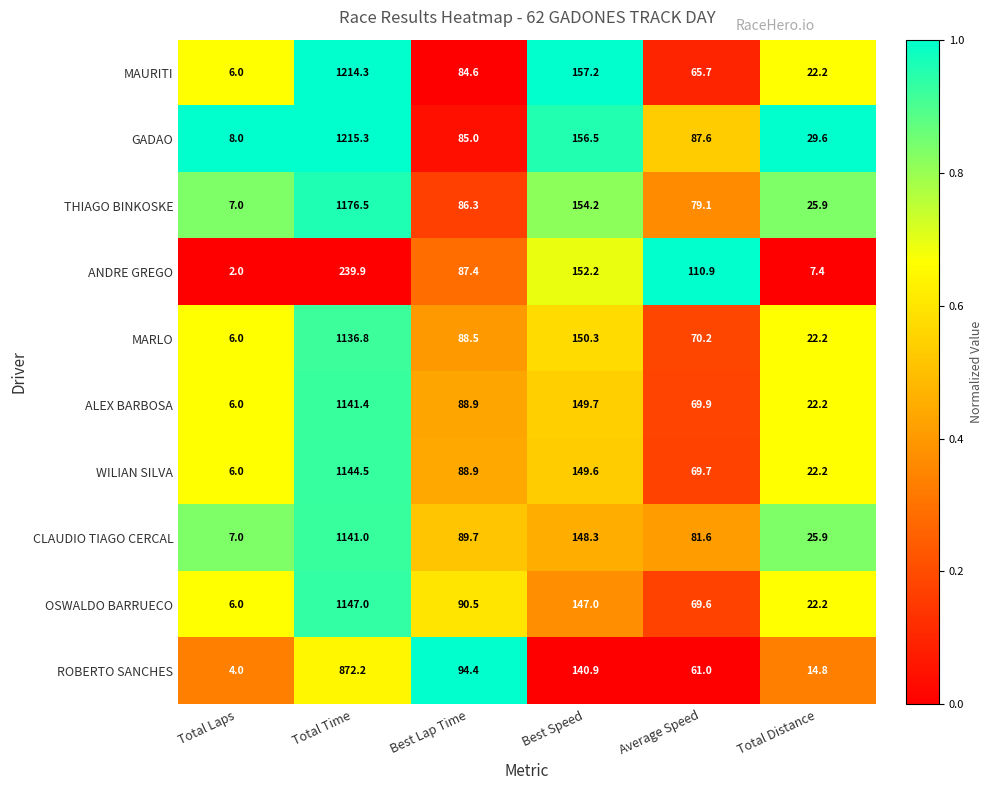

The ALEX BARBOSA series shows 25.2 at Average Speed. True or false?

False